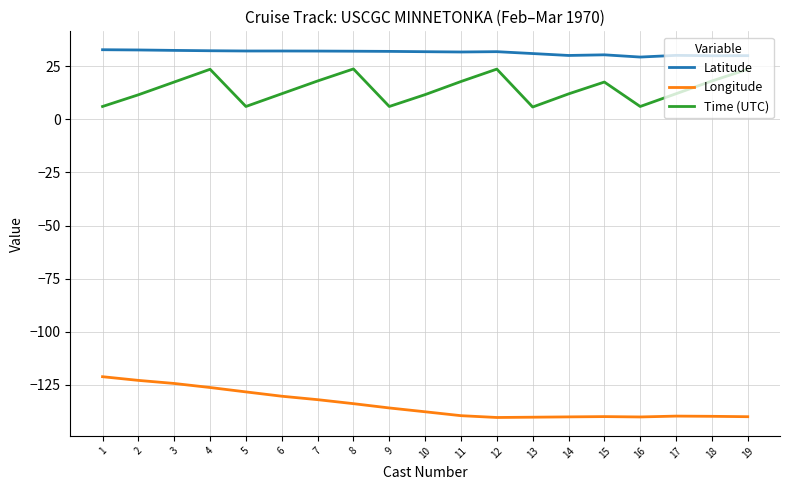

Is it true that Latitude equals 32.1 at 7?

True